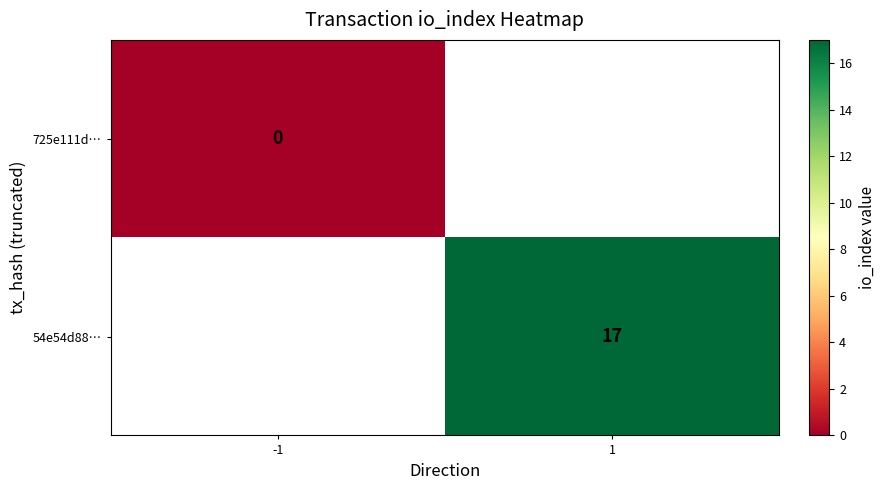

True or false: 54e54d88… has a value of 29 at 1.

False